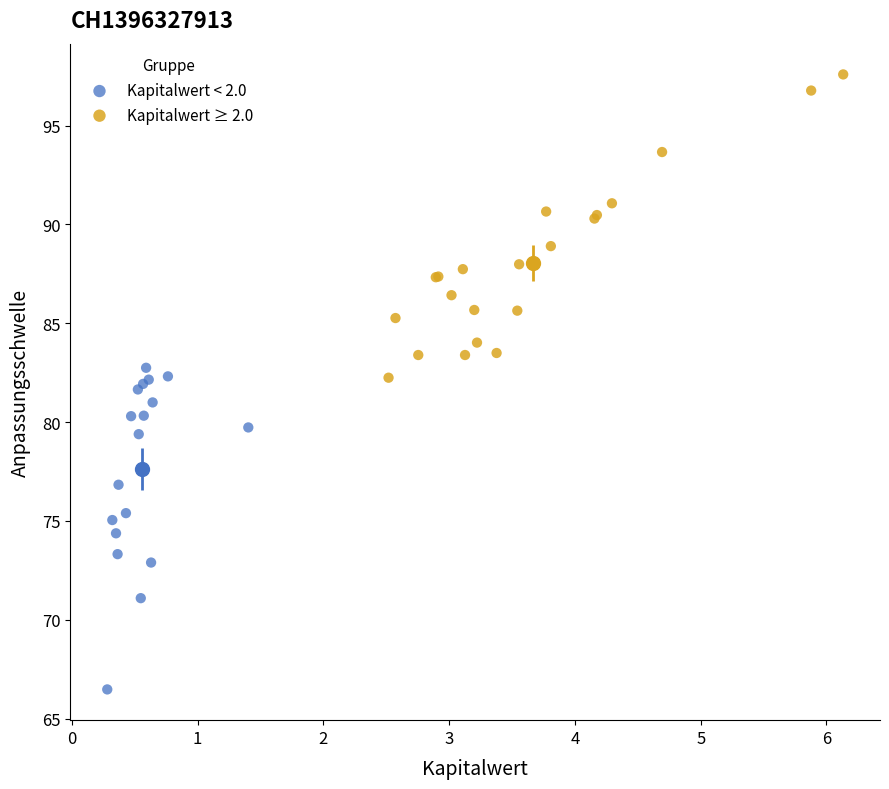

Which series reaches the minimum Y coordinate?

Kapitalwert < 2.0